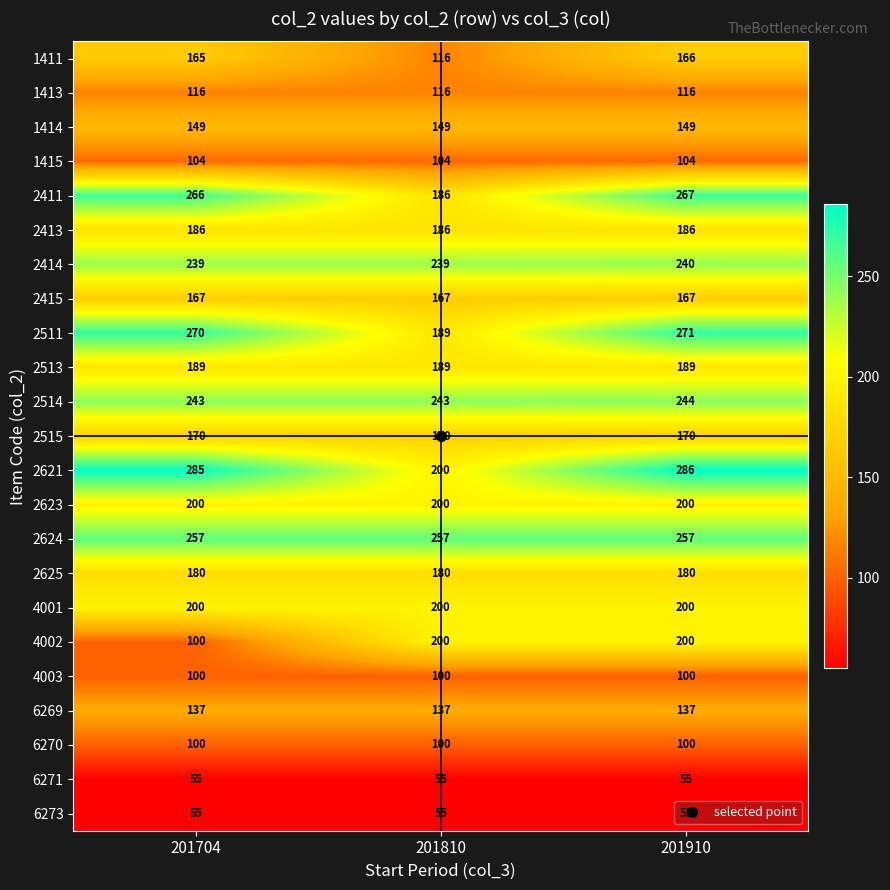

Which category has the highest value across all series?

201910